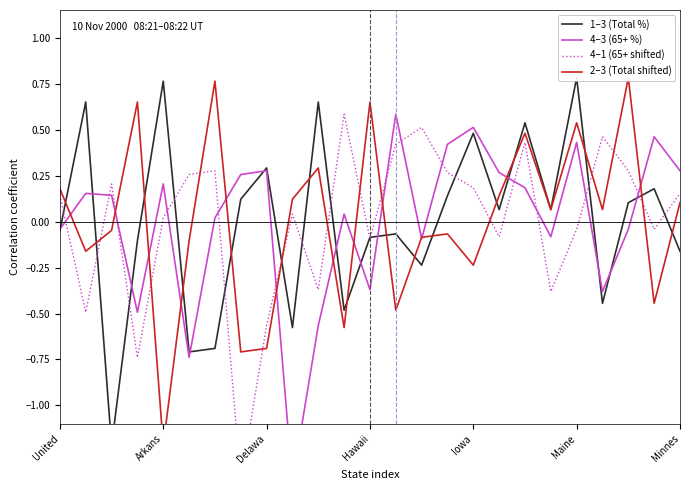

Count the number of categories in the chart.

25